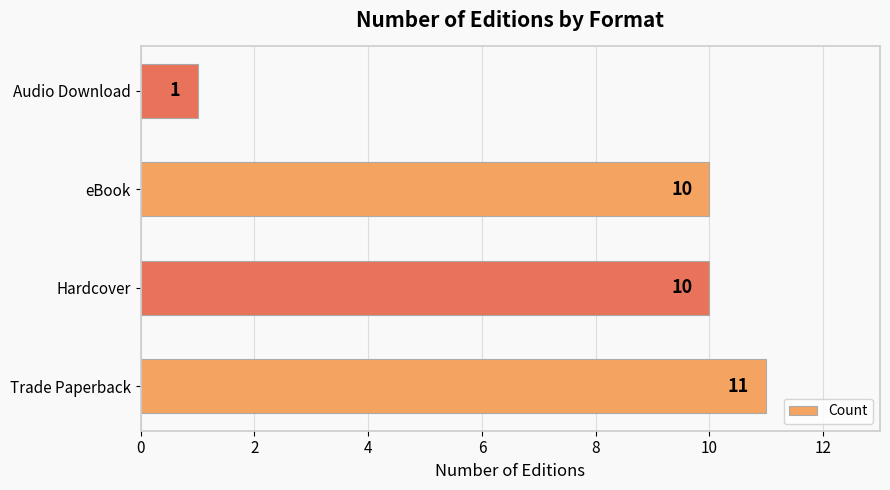

Reading top to bottom, what are all the values shown in this chart?

1	10	10	11